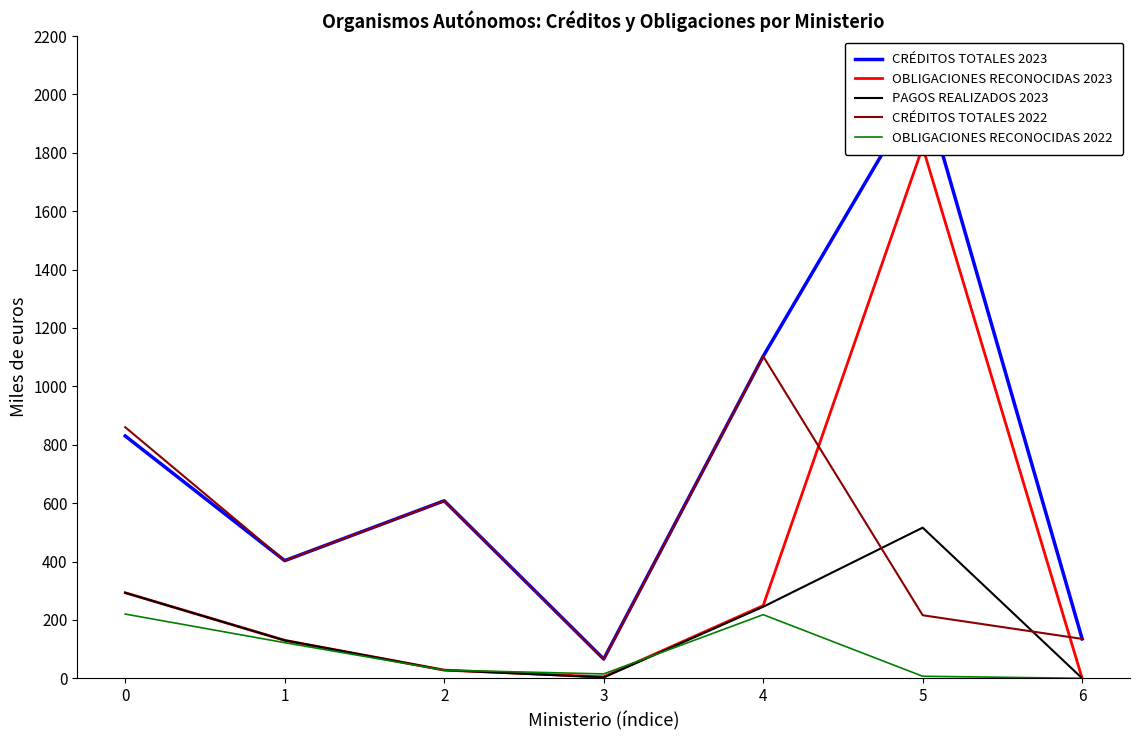

Rank the series by their maximum value, from lowest to highest.

OBLIGACIONES RECONOCIDAS 2022, PAGOS REALIZADOS 2023, CRÉDITOS TOTALES 2022, OBLIGACIONES RECONOCIDAS 2023, CRÉDITOS TOTALES 2023